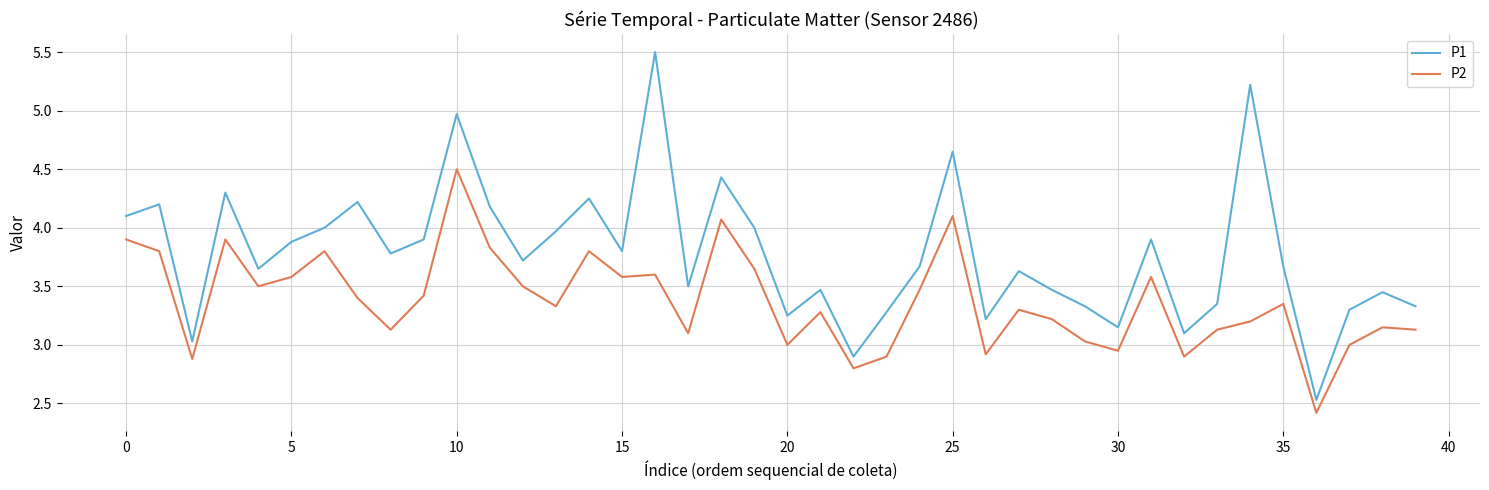

True or false: P1 and P2 intersect in this chart.

False